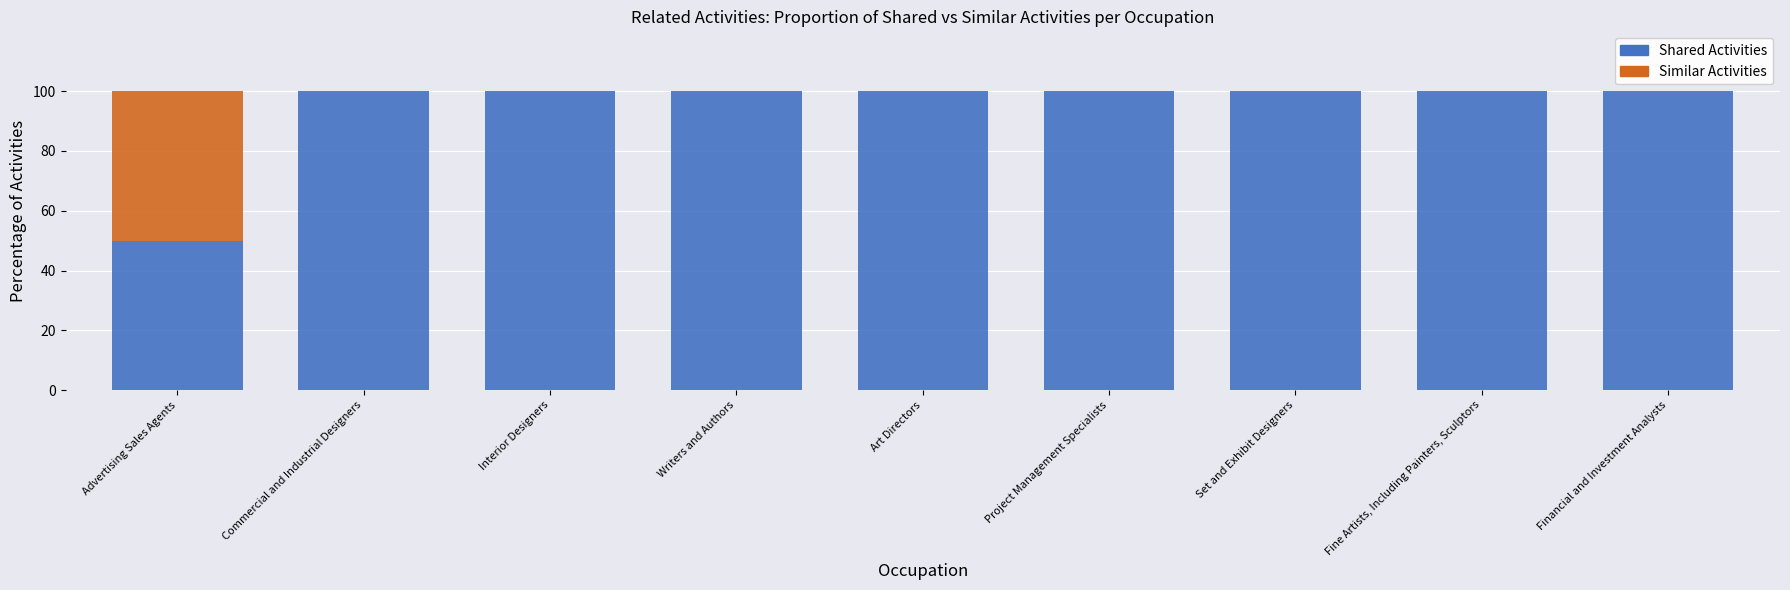

What are all the series names shown in the legend?

Shared Activities, Similar Activities